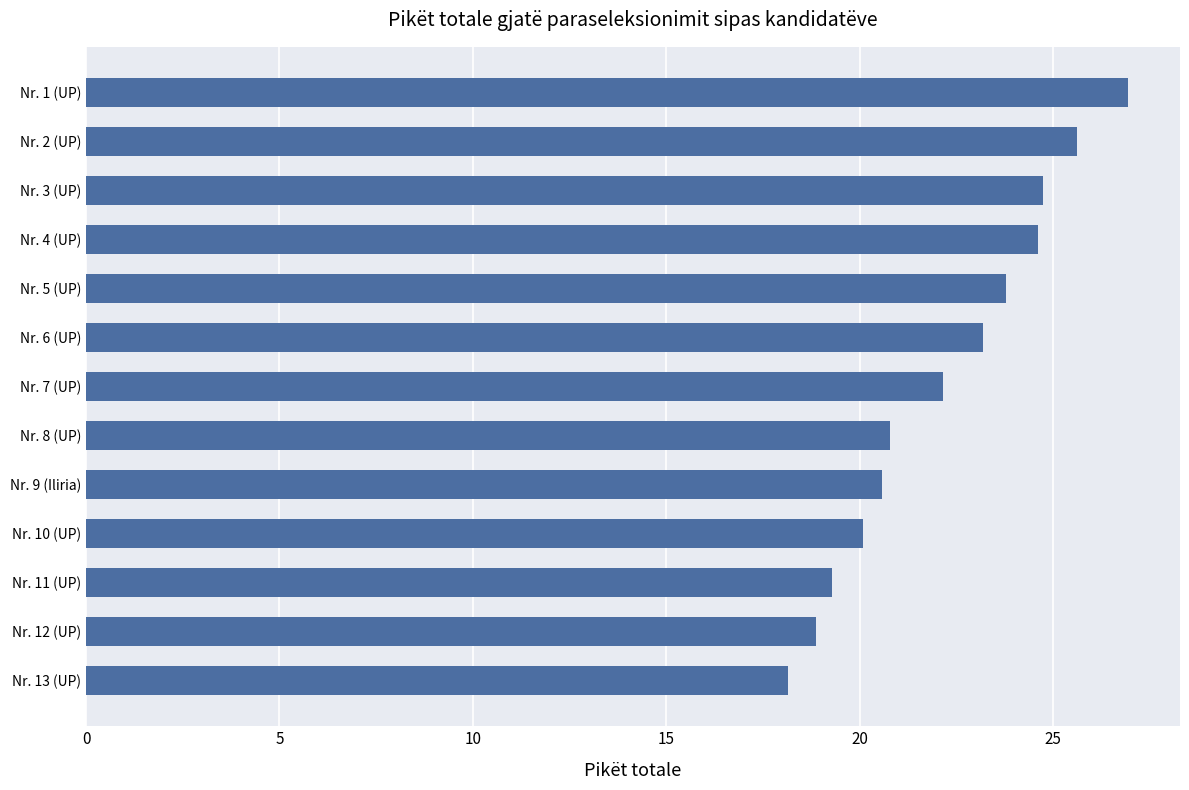

Count the number of data series in this chart.

1